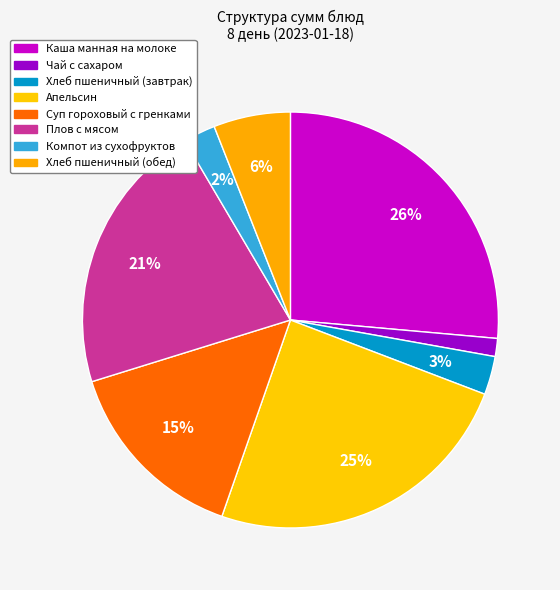

How many slices are in this pie chart?

8